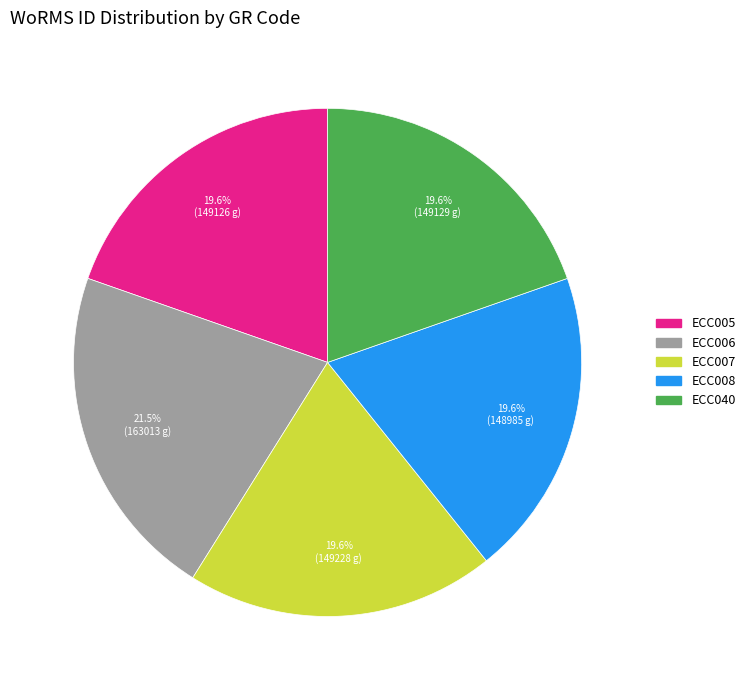

What percentage is the ECC008 slice, to the nearest percent?

20%